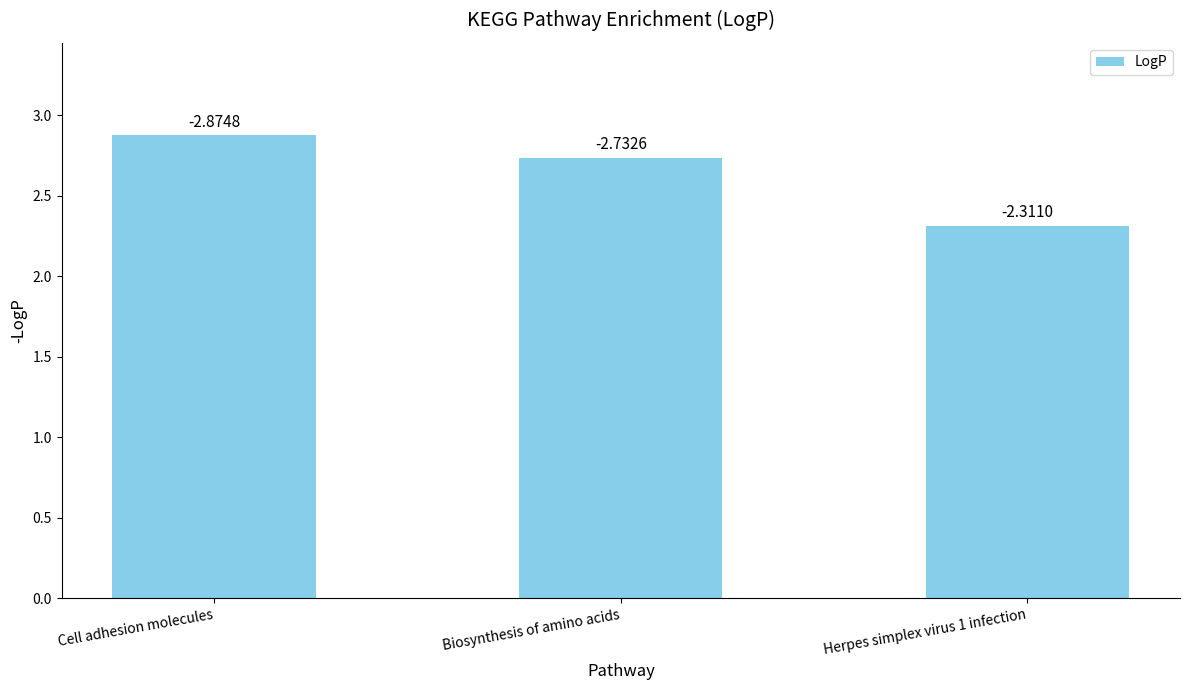

How many bars are there in total?

3